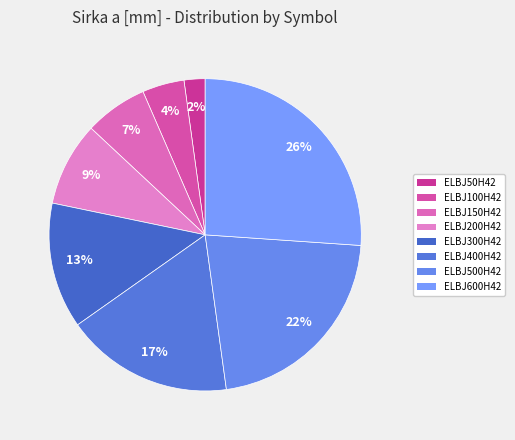

Rank the categories by value from lowest to highest.

ELBJ50H42, ELBJ100H42, ELBJ150H42, ELBJ200H42, ELBJ300H42, ELBJ400H42, ELBJ500H42, ELBJ600H42